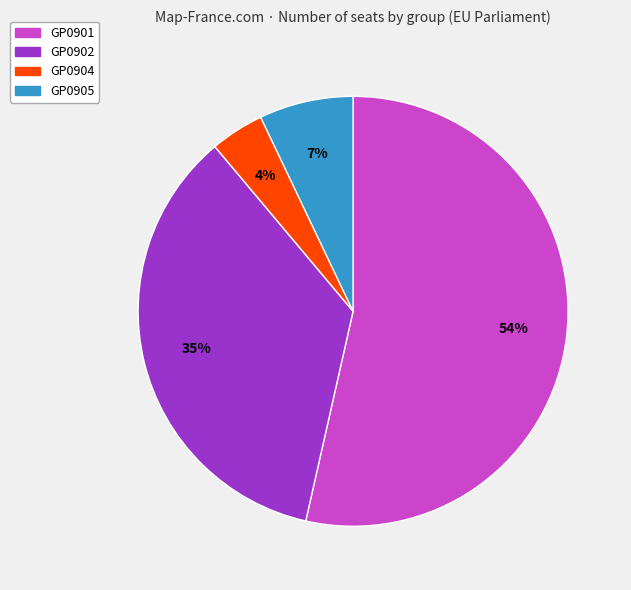

To the nearest percent, what is the average slice percentage?

25%